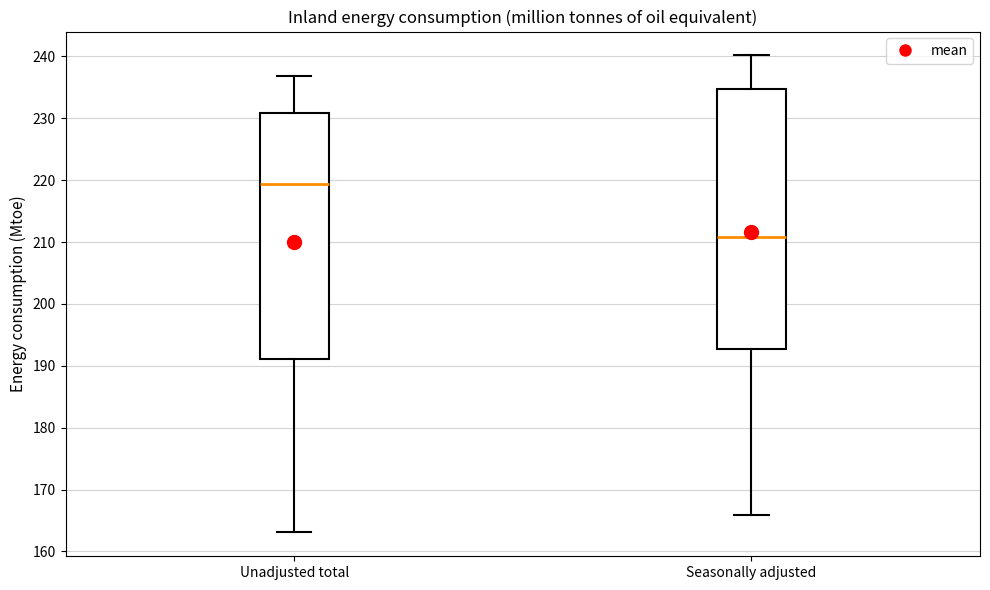

Reading left to right, read every box against the y-axis: the position of its median line, the range the box covers, and the ends of its whiskers. The values are not printed on the chart, so give them approximately, as read against the axis.

Unadjusted total: median 219, box 191 to 231, whiskers 163 to 237
Seasonally adjusted: median 211, box 193 to 235, whiskers 166 to 240